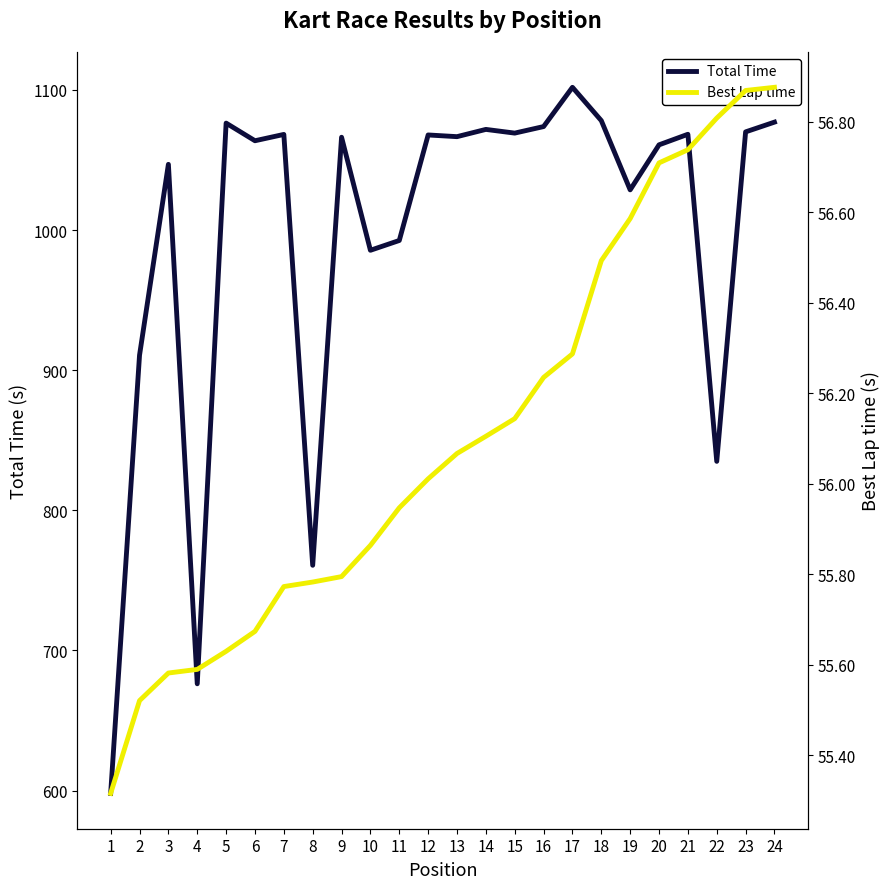

In Total Time, how many points are lower than both neighbors (excluding endpoints)?

8